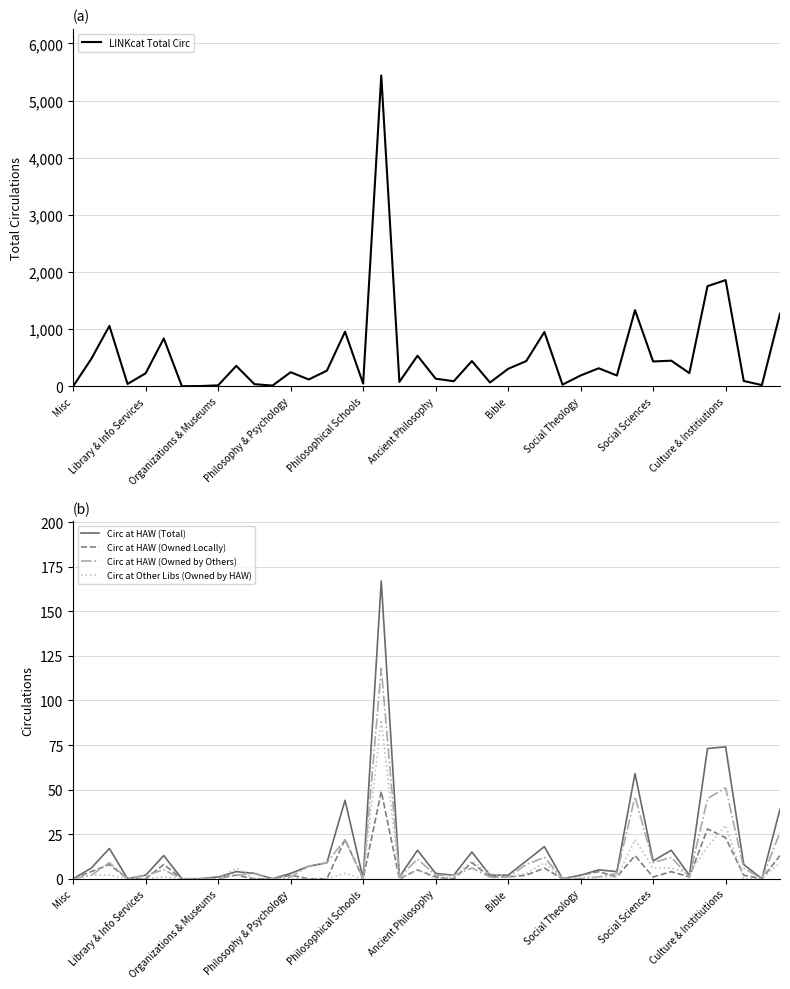

Reading left to right, extract all data points from this chart.

LINKcat Total Circ: 0	479	1057	40	227	836	1	4	16	357	37	12	246	119	273	954	47	5438	77	535	133	88	441	66	305	441	950	29	189	315	188	1332	434	448	230	1752	1858	92	21	1271
Circ at HAW (Total): 0	6	17	0	2	13	0	0	1	4	3	0	3	7	9	44	0	167	1	16	3	2	15	2	2	10	18	0	2	5	4	59	10	16	2	73	74	8	0	39
Circ at HAW (Owned Locally): 0	4	8	0	0	8	0	0	1	2	0	0	2	0	0	22	0	49	0	5	1	0	9	1	1	2	6	0	2	4	1	13	1	4	1	28	23	2	0	13
Circ at HAW (Owned by Others): 0	2	9	0	2	5	0	0	0	2	3	0	1	7	9	22	0	118	1	11	2	2	6	1	1	8	12	0	0	1	3	46	9	12	1	45	51	6	0	26
Circ at Other Libs (Owned by HAW): 0	2	2	0	0	1	0	0	0	6	0	0	0	0	0	3	0	89	0	5	0	1	10	3	1	3	9	0	1	1	1	22	6	6	3	18	30	0	0	9